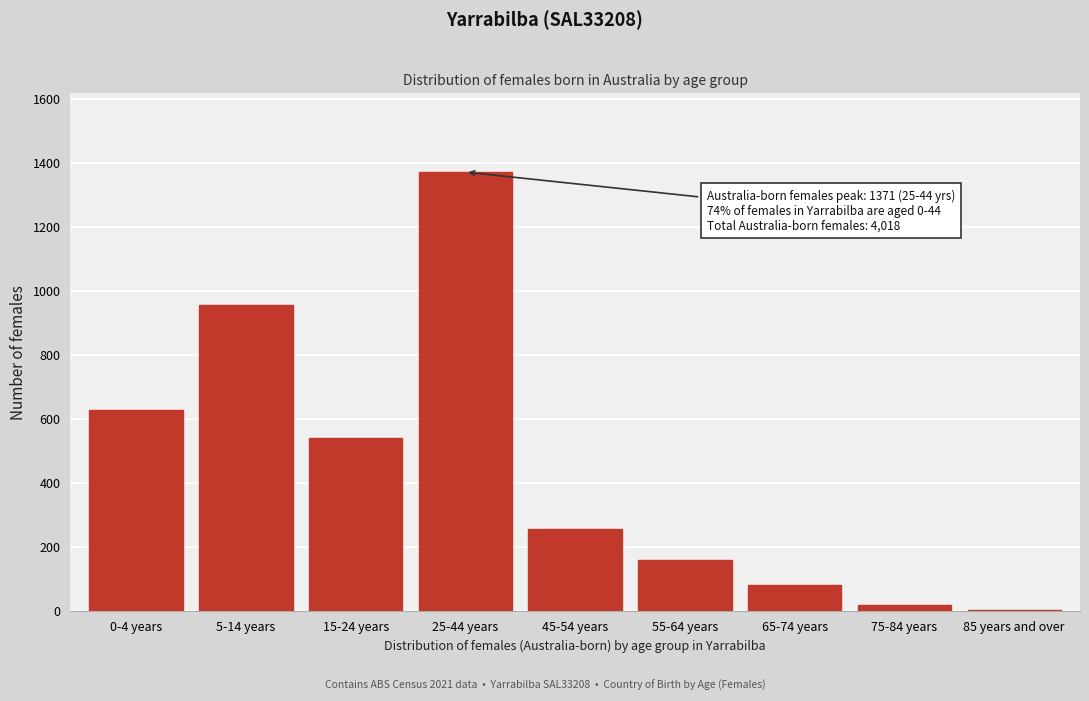

Reading left to right, what are all the values shown in this chart?

627	956	542	1371	258	159	82	19	5